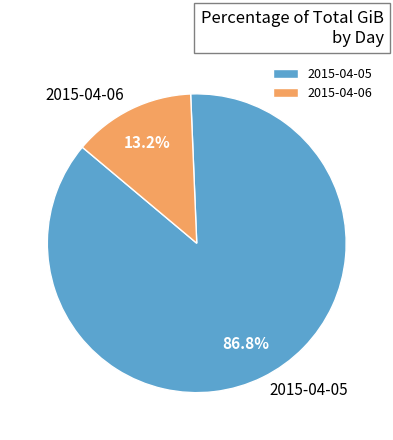

The 2015-04-06 slice represents 13% of the pie. True or false?

True